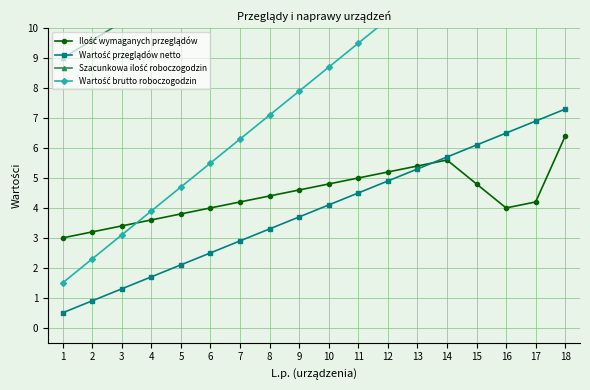

At which category is the sum across all series the highest?

18